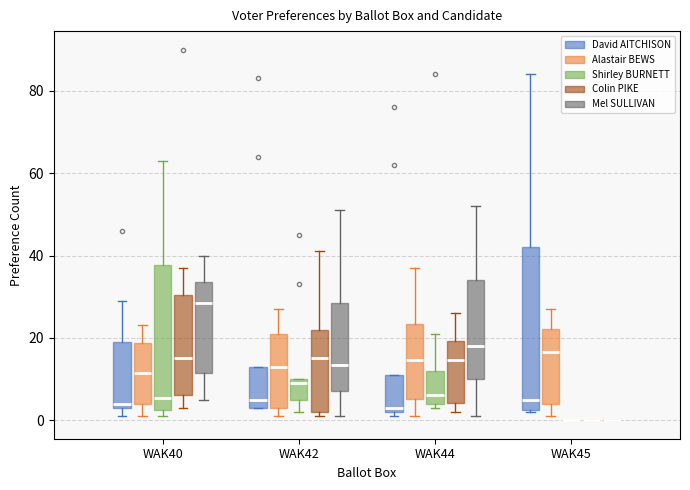

Where does the lower whisker of the box for WAK40 (Mel SULLIVAN) end on the y-axis? The values are not printed on the chart, so give them approximately, as read against the axis.

6